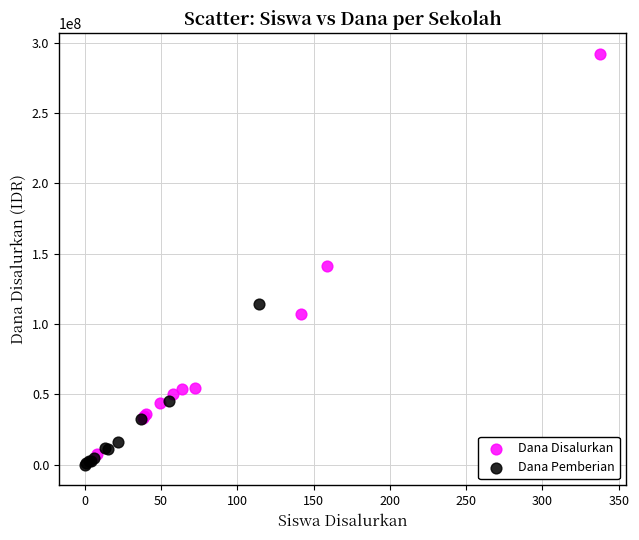

Which series reaches the maximum Y coordinate?

Dana Disalurkan